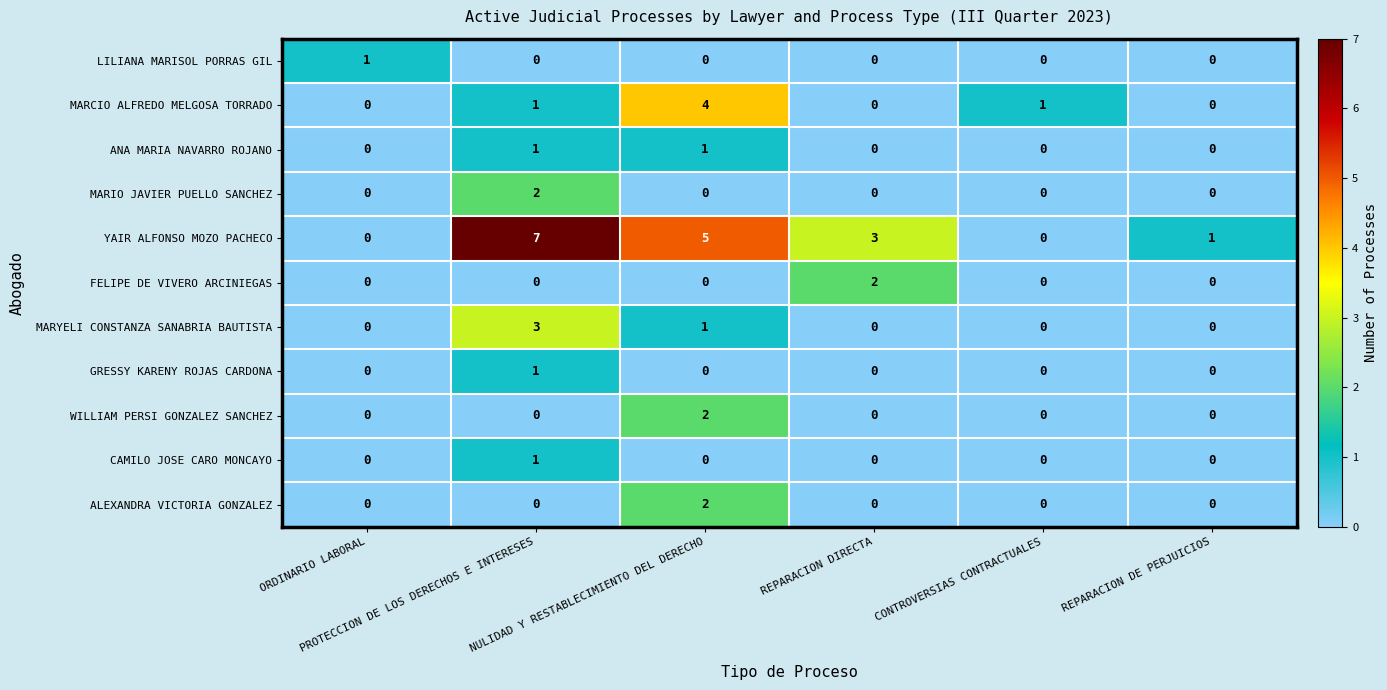

Which series has the widest spread of values?

YAIR ALFONSO MOZO PACHECO